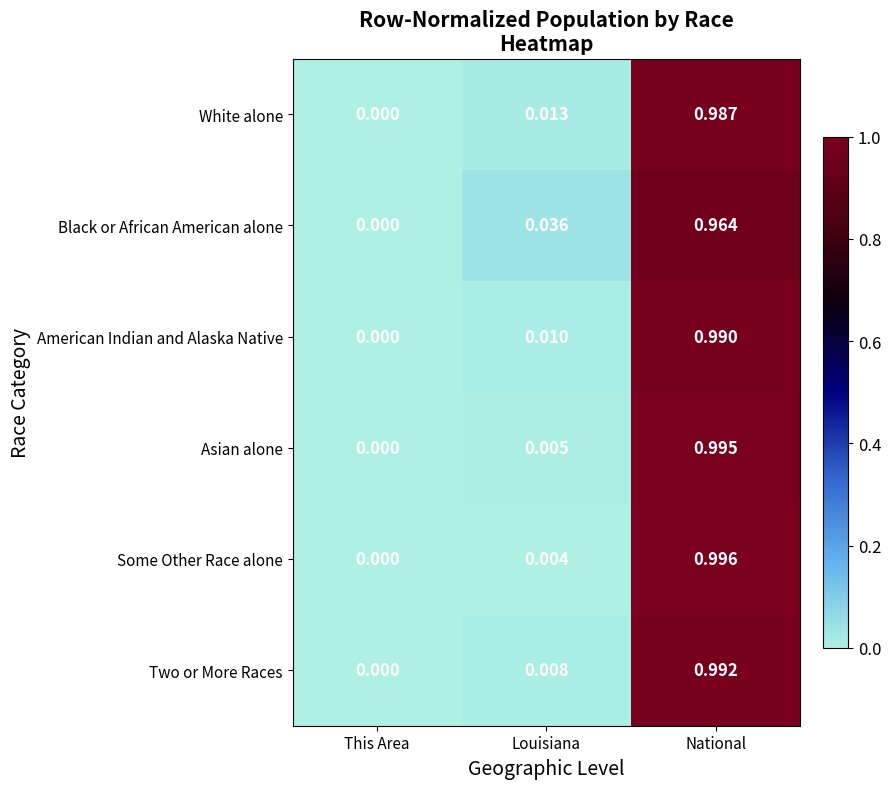

At which label does Two or More Races reach its minimum?

This Area